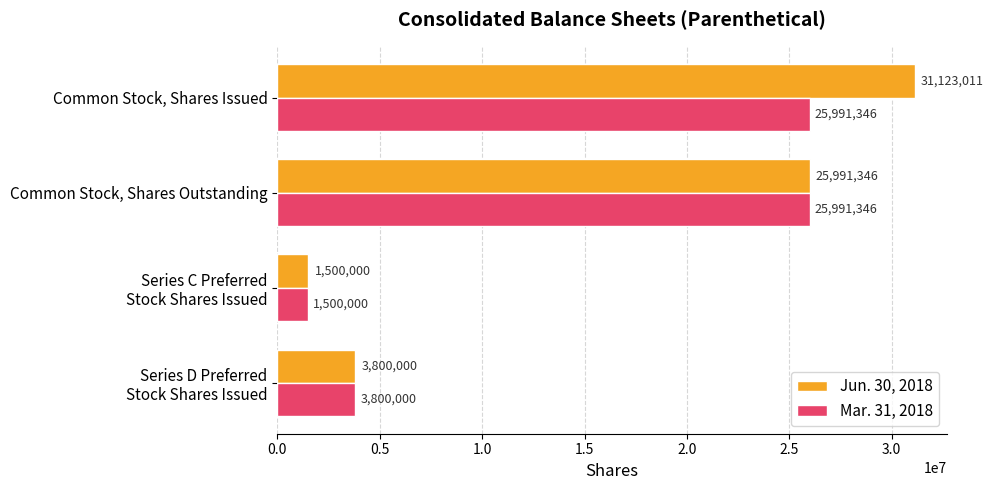

What is the maximum value for Jun. 30, 2018?

31123011